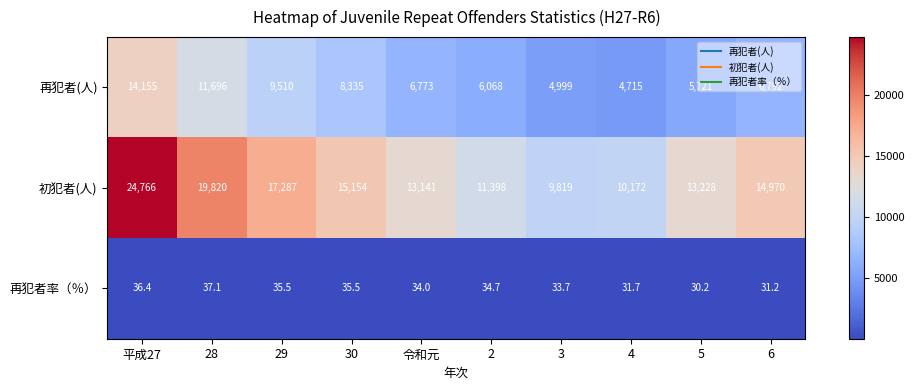

Is the value of 初犯者(人) at 3 greater than the value of 再犯者(人) at 29?

Yes